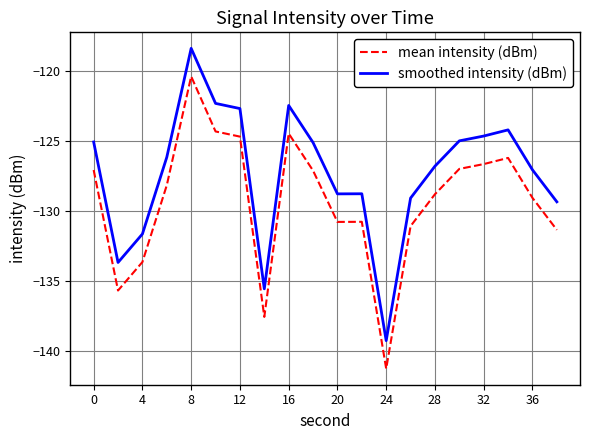

Rank the series by their average value, from highest to lowest.

smoothed intensity (dBm), mean intensity (dBm)